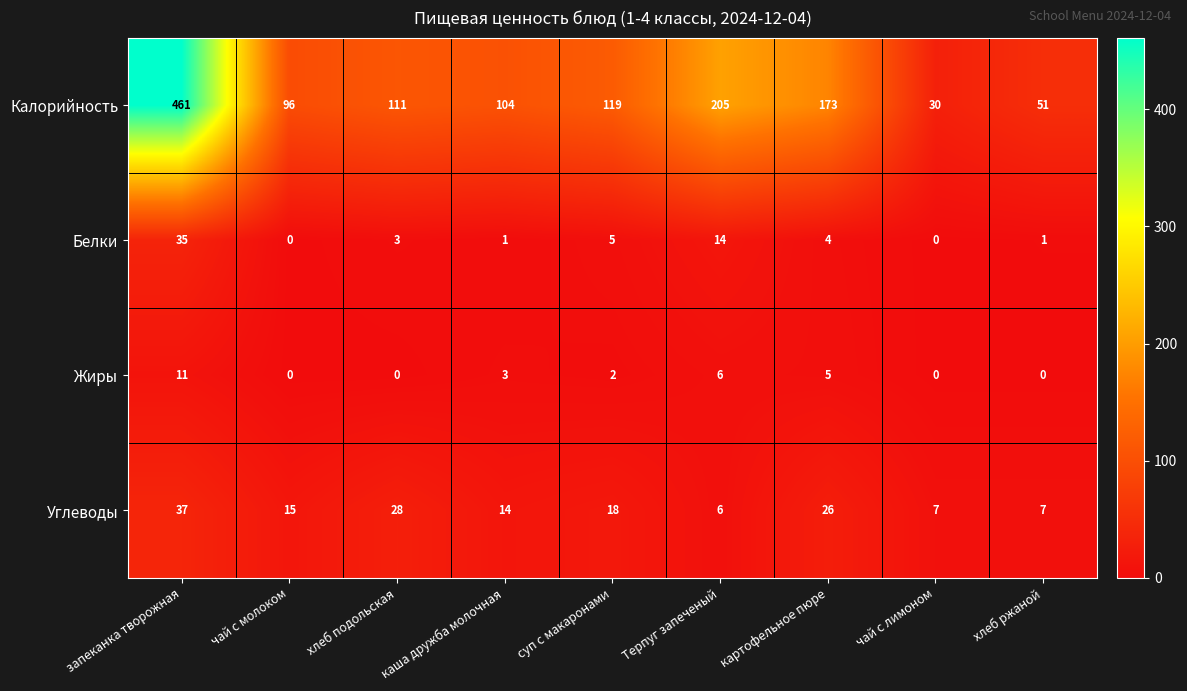

Which series has the largest total across all categories?

Калорийность